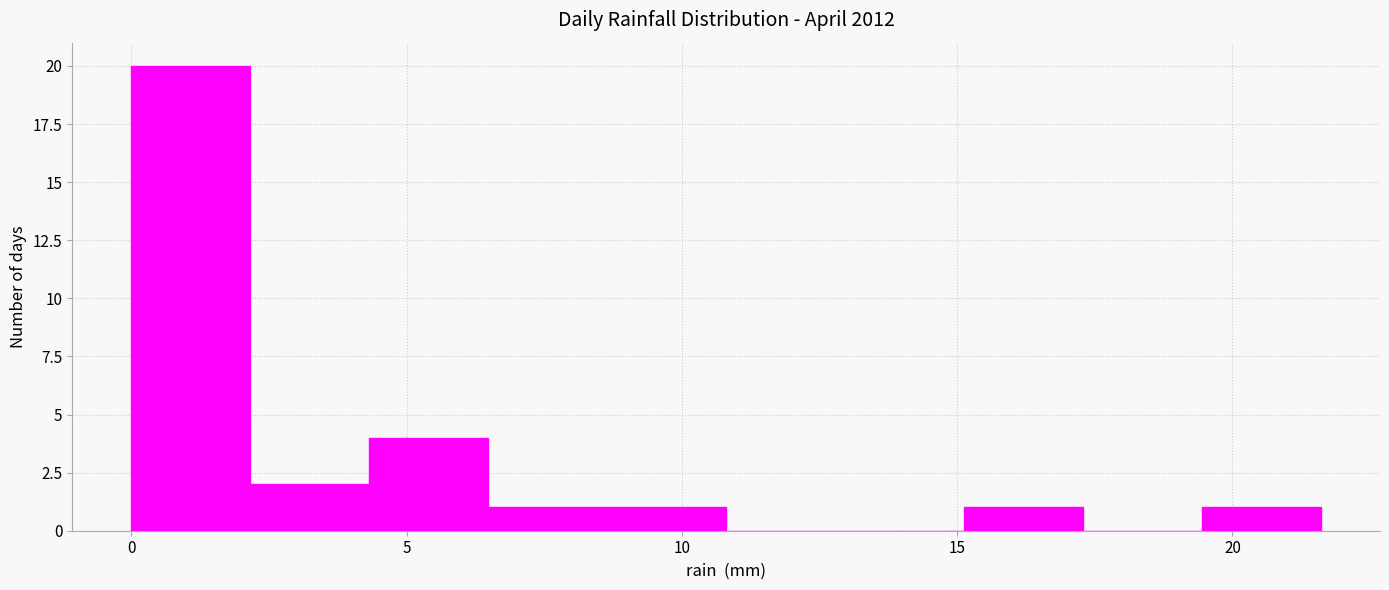

Which range on the x-axis has the tallest bar?

0.0 to 2.0